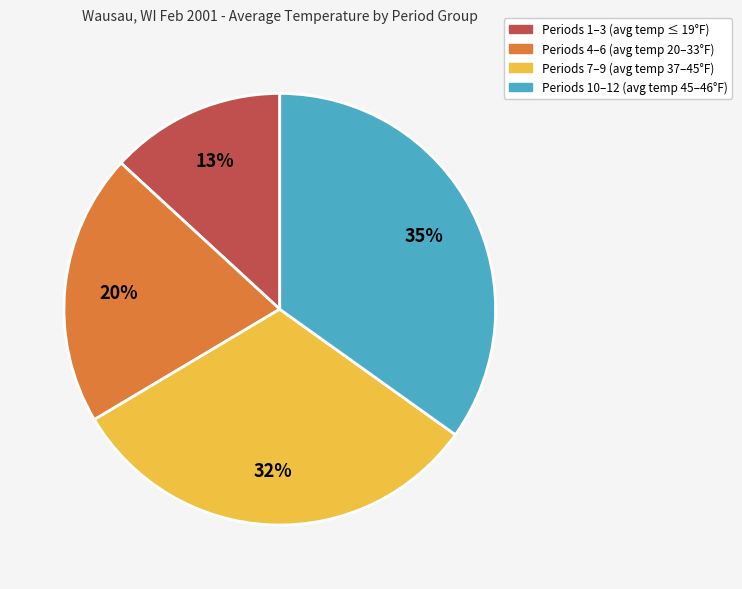

Is there any slice that represents more than half of the pie?

No